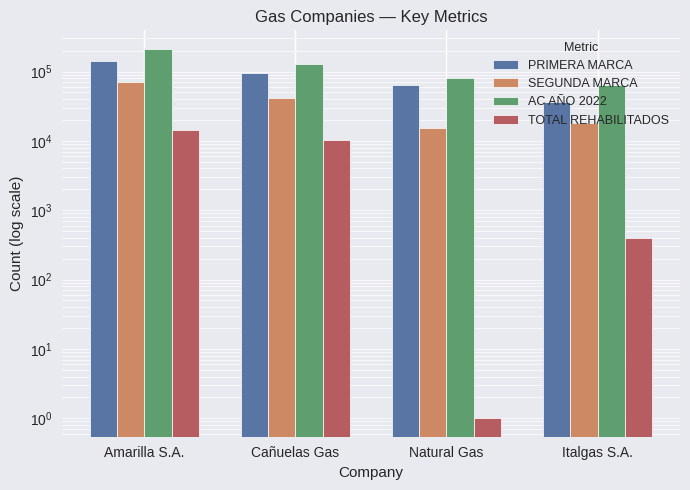

What are all the series names shown in the legend?

PRIMERA MARCA, SEGUNDA MARCA, AC AÑO 2022, TOTAL REHABILITADOS